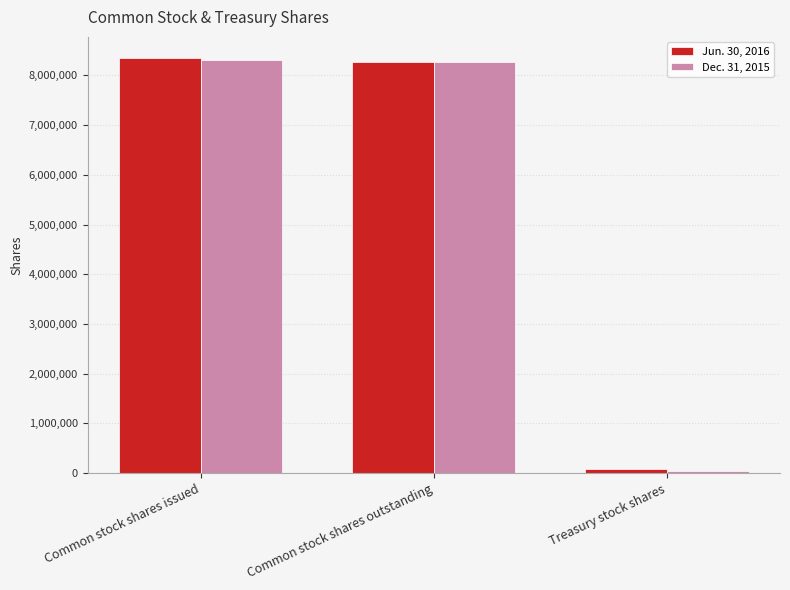

Reading left to right, what are all the values shown in this chart?

Jun. 30, 2016: Common stock shares issued=8357941	Common stock shares outstanding=8276866	Treasury stock shares=81075
Dec. 31, 2015: Common stock shares issued=8320479	Common stock shares outstanding=8272591	Treasury stock shares=47888